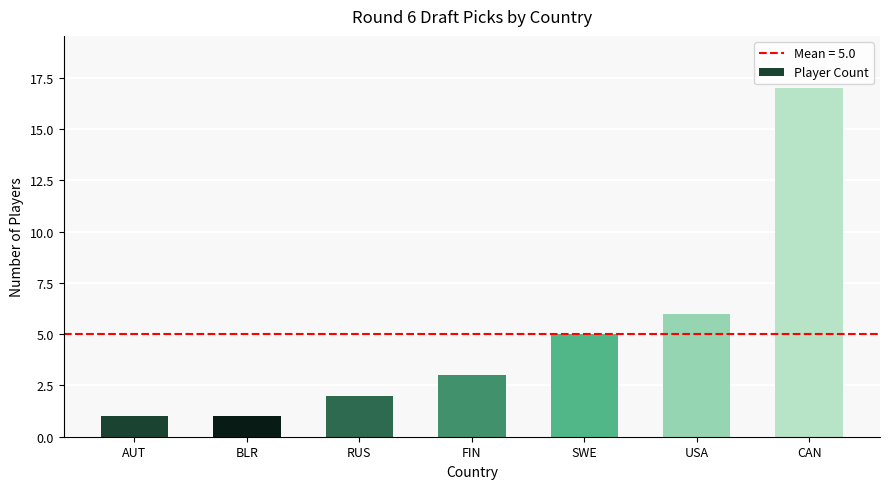

At which label is the value closest to 9?

USA